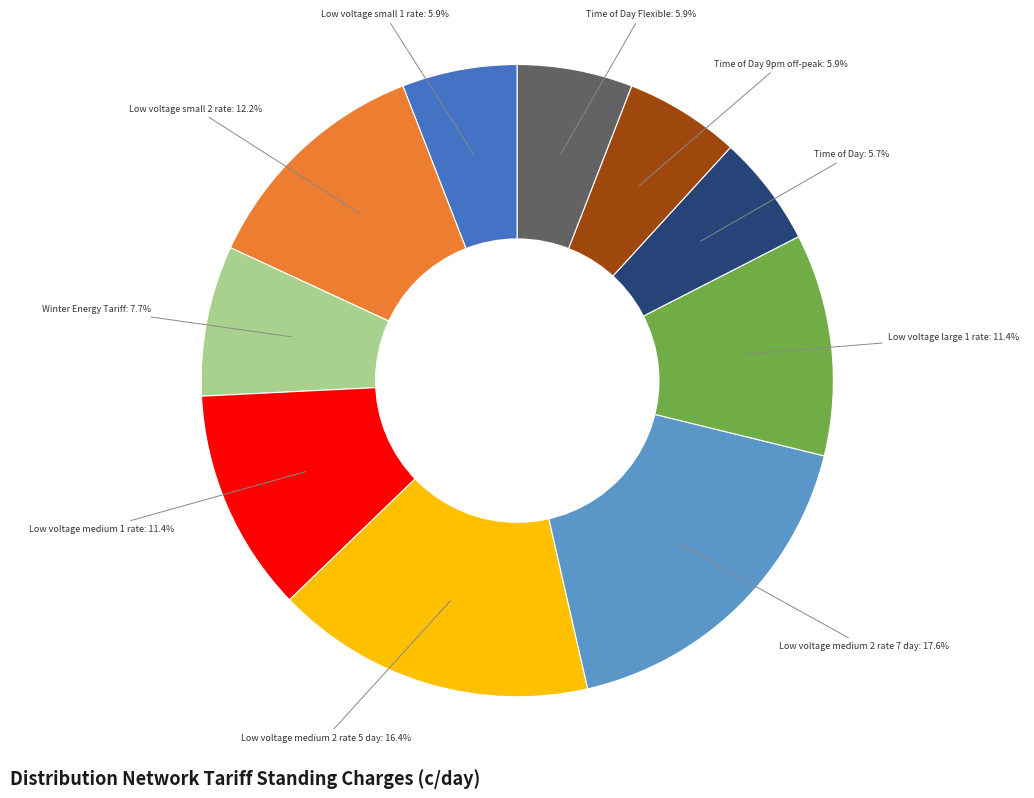

Is there any slice that represents more than half of the pie?

No